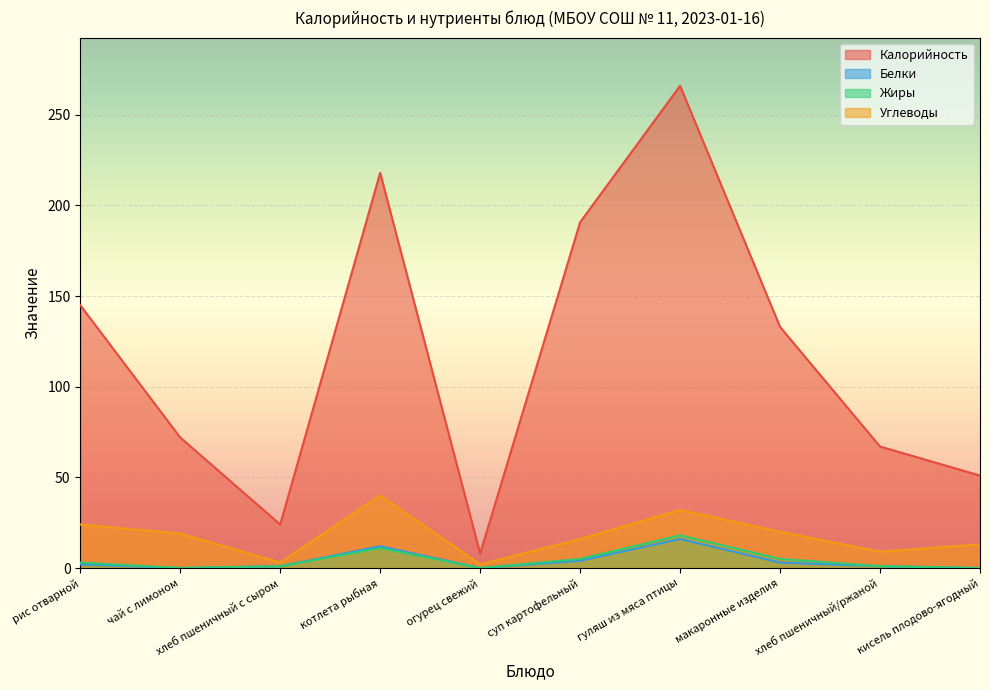

Which has a higher value, хлеб пшеничный/ржаной or рис отварной?

рис отварной